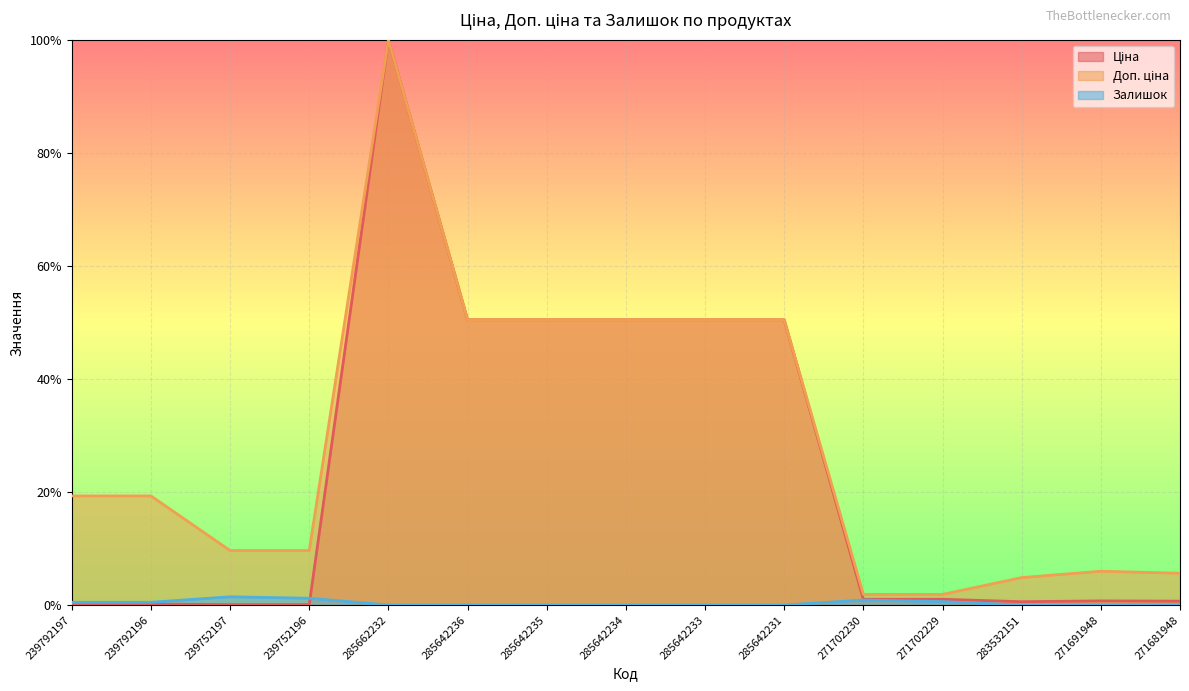

Reading left to right, list all the values displayed in this chart.

Ціна: 239792197=0.0	239792196=0.0	239752197=0.0	239752196=0.0	285662232=1.0	285642236=0.5	285642235=0.5	285642234=0.5	285642233=0.5	285642231=0.5	271702230=0.0	271702229=0.0	283532151=0.0	271691948=0.0	271681948=0.0
Доп. ціна: 239792197=0.2	239792196=0.2	239752197=0.1	239752196=0.1	285662232=1.0	285642236=0.5	285642235=0.5	285642234=0.5	285642233=0.5	285642231=0.5	271702230=0.0	271702229=0.0	283532151=0.0	271691948=0.1	271681948=0.1
Залишок: 239792197=0.0	239792196=0.0	239752197=0.0	239752196=0.0	285662232=0.0	285642236=0.0	285642235=0.0	285642234=0.0	285642233=0.0	285642231=0.0	271702230=0.0	271702229=0.0	283532151=0.0	271691948=0.0	271681948=0.0